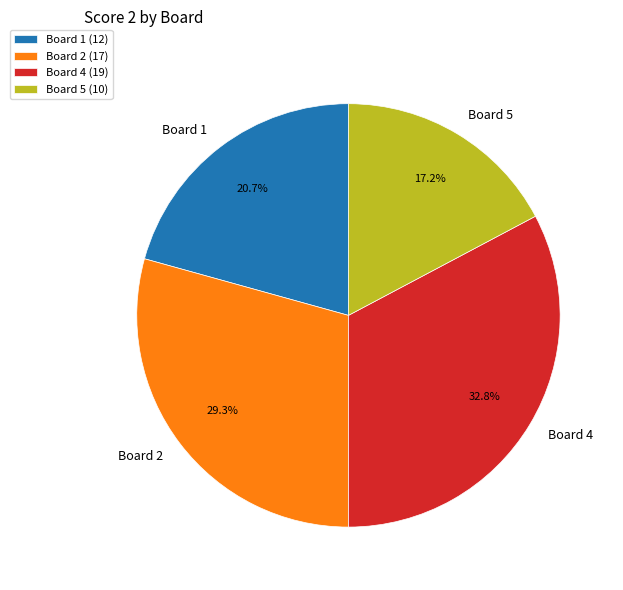

What percentage do Board 4 and Board 5 together represent?

50.0%